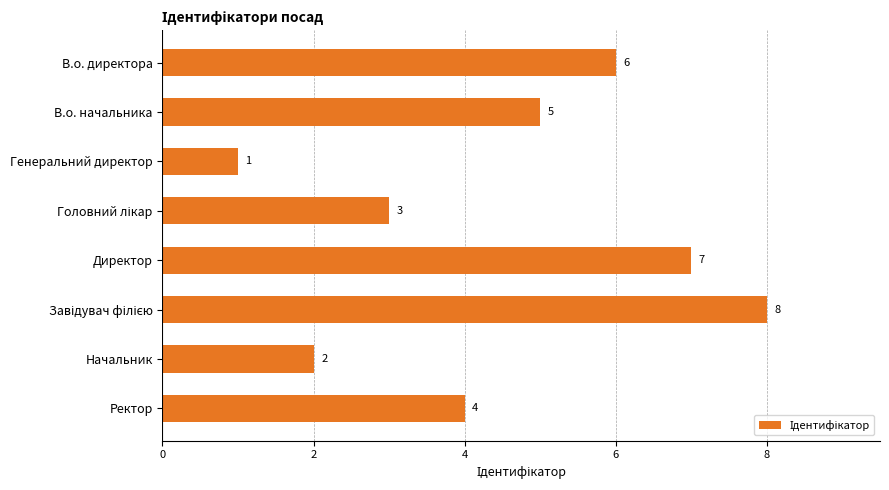

Reading bottom to top, what are all the values shown in this chart?

4	2	8	7	3	1	5	6